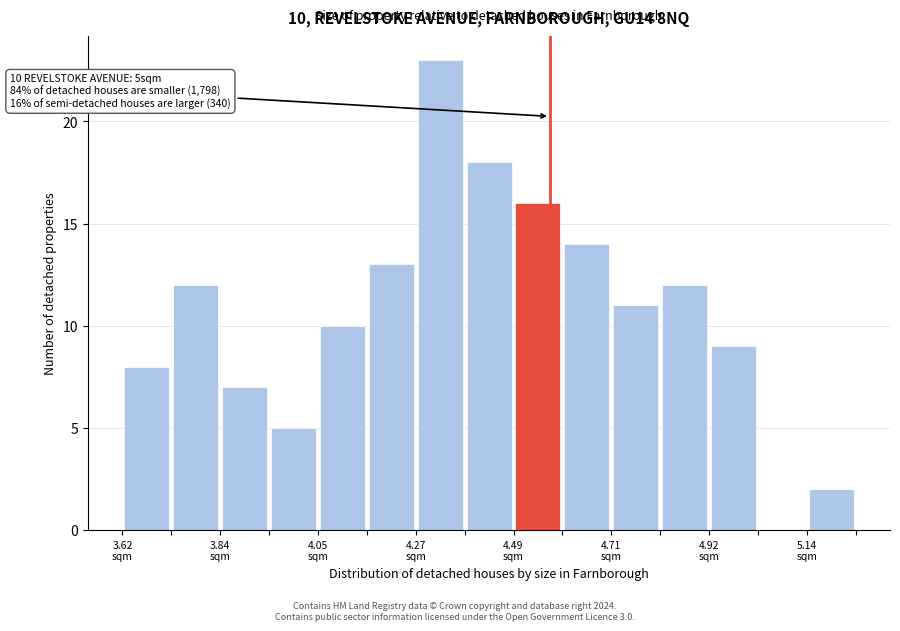

Read against the x-axis, roughly where is the centre of the tallest bar?

4.35